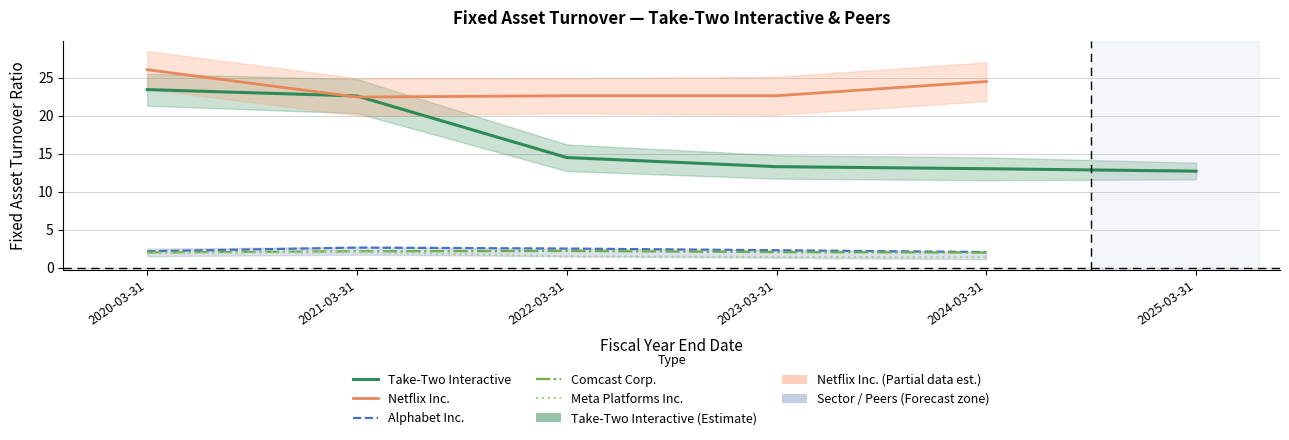

What are all the series names shown in the legend?

Take-Two Interactive, Netflix Inc., Alphabet Inc., Comcast Corp., Meta Platforms Inc.